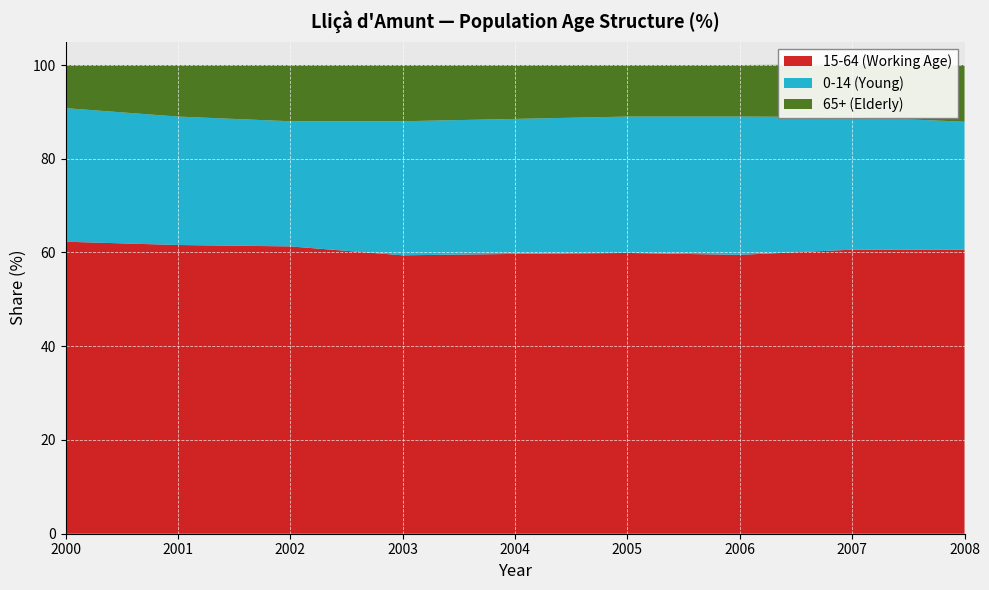

Reading left to right, extract all data points from this chart.

15-64 (Working Age): 2000=62.3	2001=61.6	2002=61.3	2003=59.4	2004=59.7	2005=59.9	2006=59.5	2007=60.6	2008=60.6
0-14 (Young): 2000=28.5	2001=27.4	2002=26.7	2003=28.6	2004=28.8	2005=29.1	2006=29.5	2007=28.3	2008=27.3
65+ (Elderly): 2000=9.2	2001=11.0	2002=12.0	2003=12.0	2004=11.5	2005=11.0	2006=11.0	2007=11.2	2008=12.1